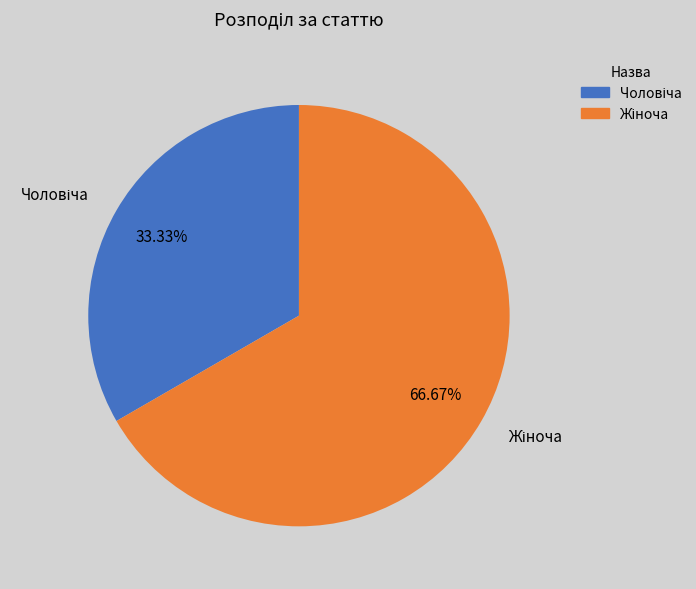

Is there a majority slice in this chart?

Yes